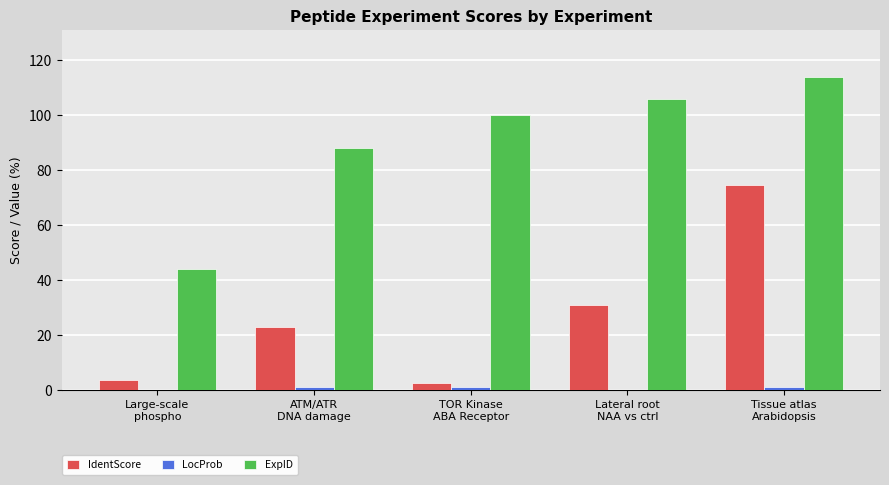

What is the sum of all IdentScore values?

134.9